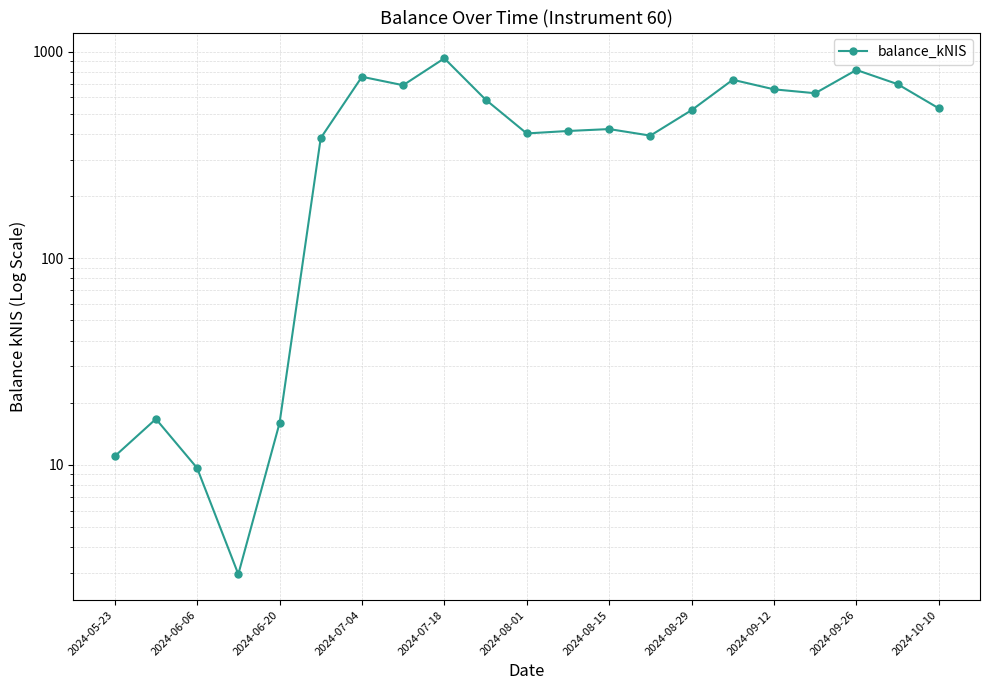

How many lines are shown in the chart?

1